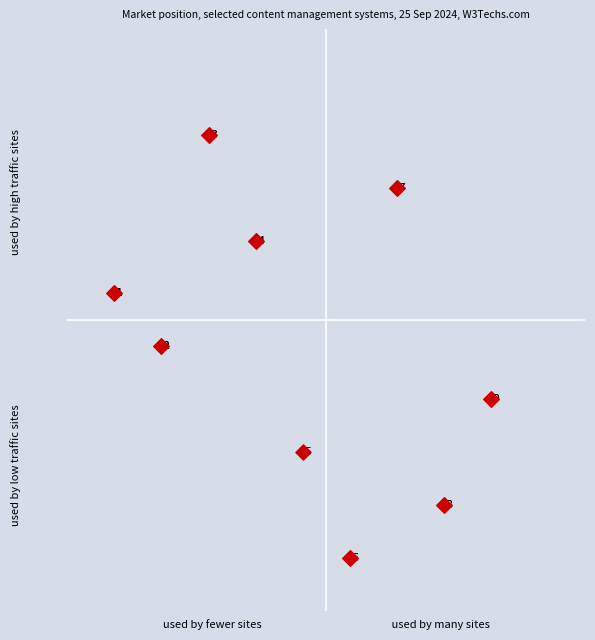

What Y value in the scatter plot is closest to 5?

5